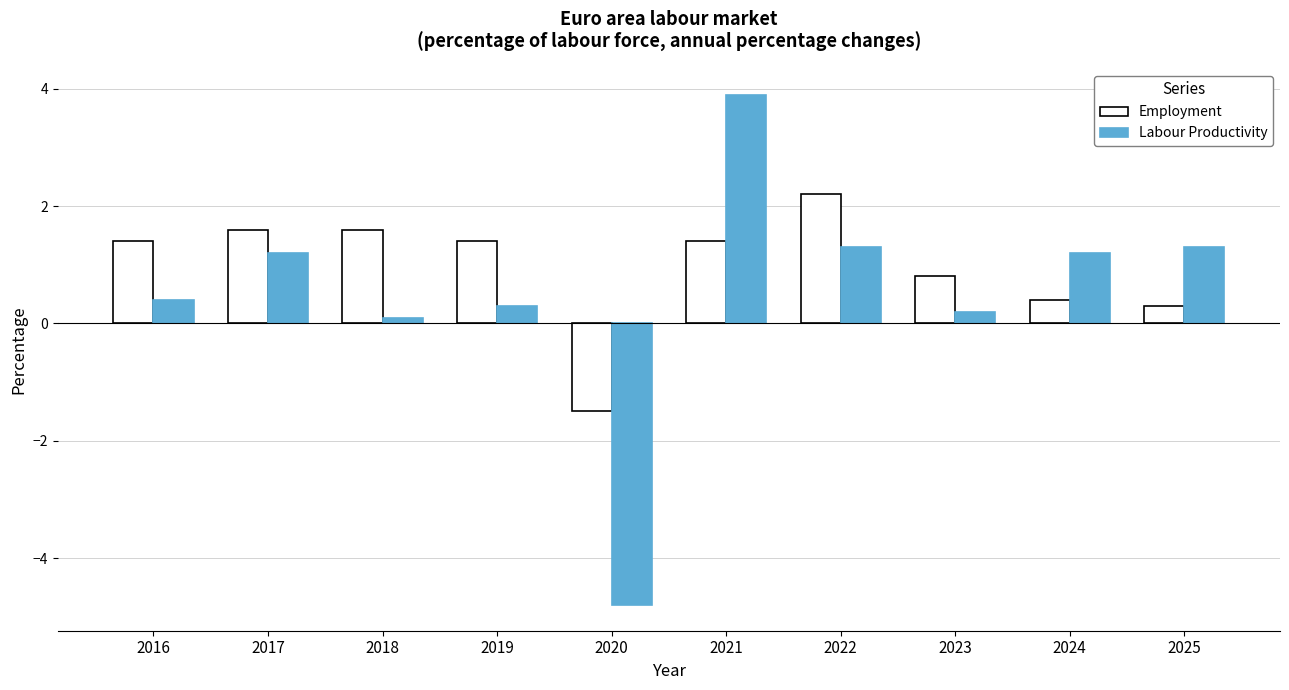

True or false: Labour Productivity has a value of 0.9 at 2022.

False